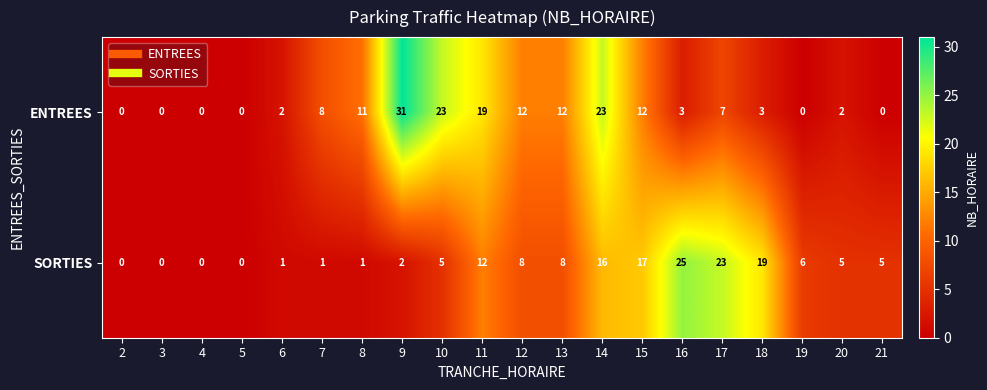

Between 3 and 6, which series saw the biggest shift?

ENTREES